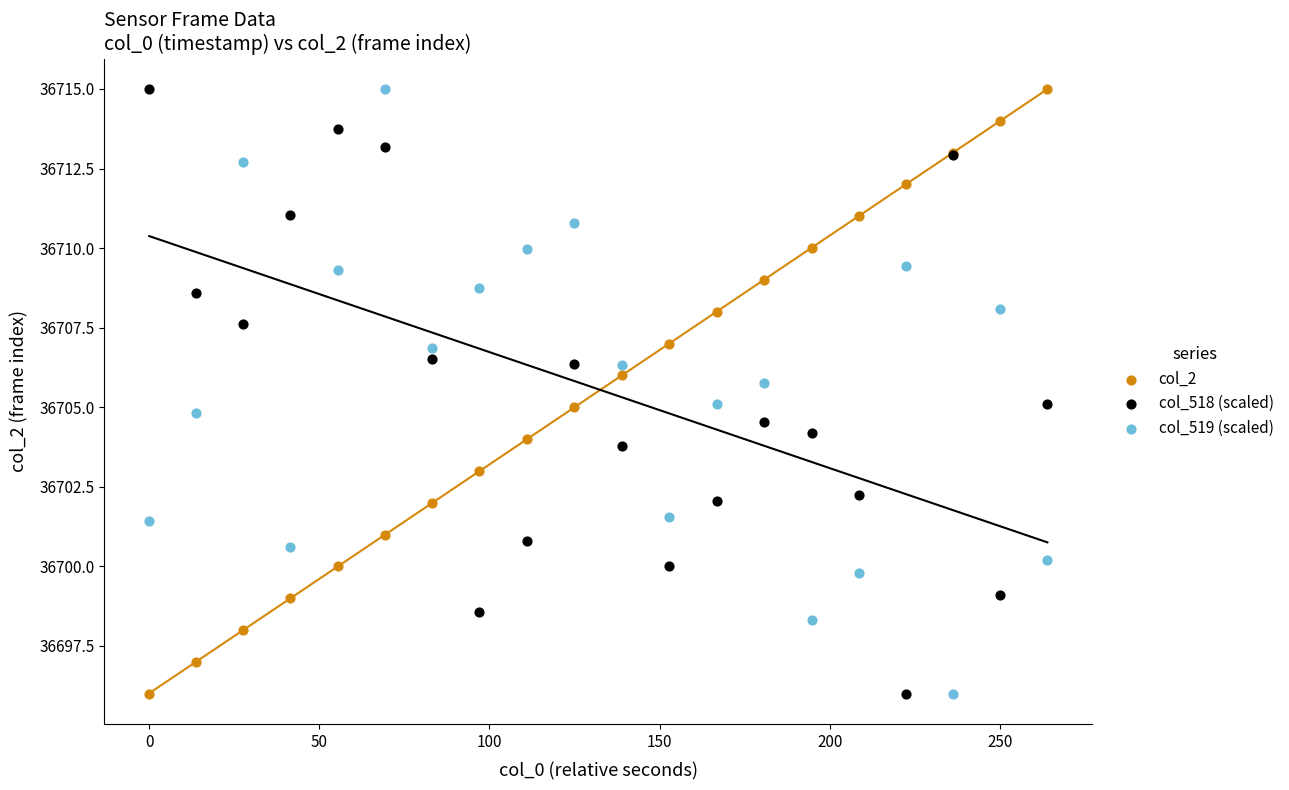

What is the X range (max minus min) for the scatter plot?

264.0